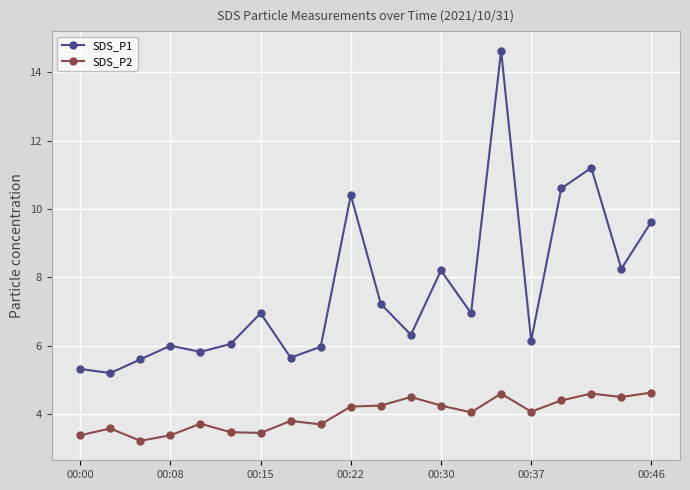

True or false: SDS_P1 and SDS_P2 intersect in this chart.

False